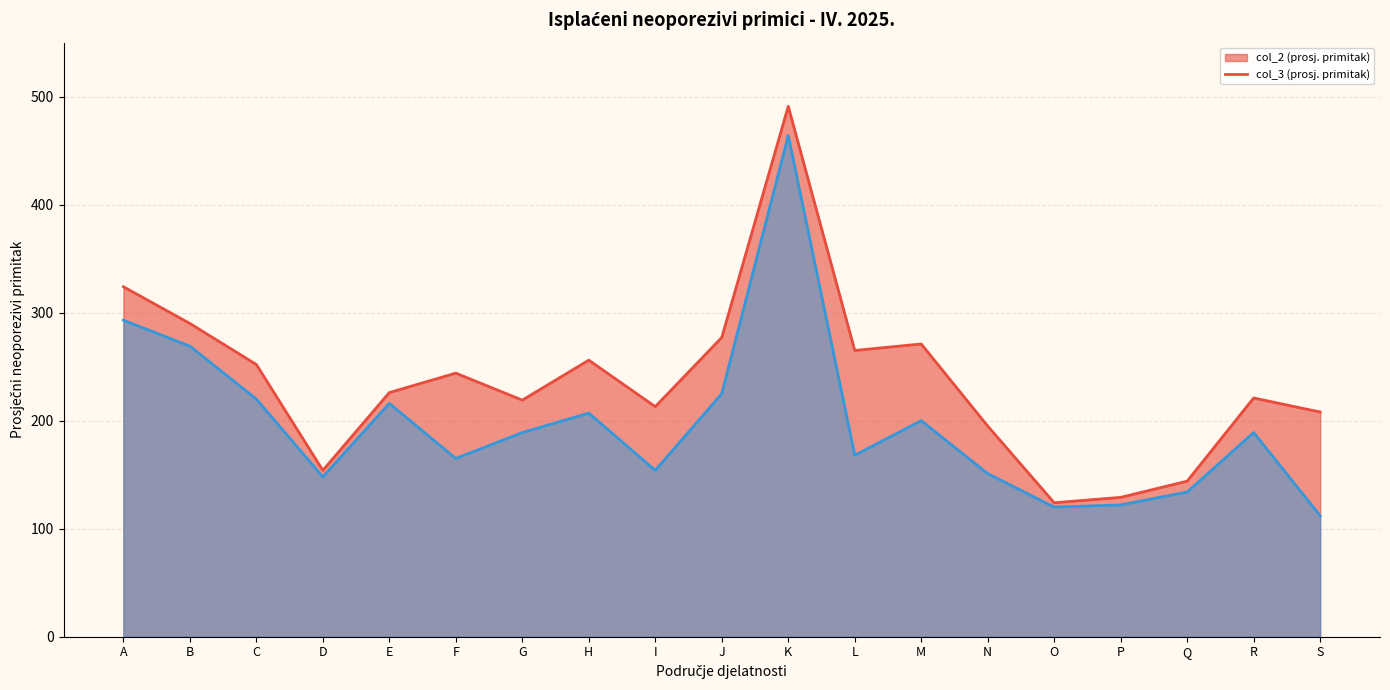

Reading left to right, extract all data points from this chart.

prosječni neoporezivi primitak po broju (col_2): A=324	B=290	C=252	D=154	E=226	F=244	G=219	H=256	I=213	J=277	K=491	L=265	M=271	N=195	O=124	P=129	Q=144	R=221	S=208
prosječni neoporezivi primitak po broju (col_3): A=293	B=269	C=220	D=148	E=216	F=165	G=189	H=207	I=154	J=225	K=464	L=168	M=200	N=151	O=120	P=122	Q=134	R=189	S=112